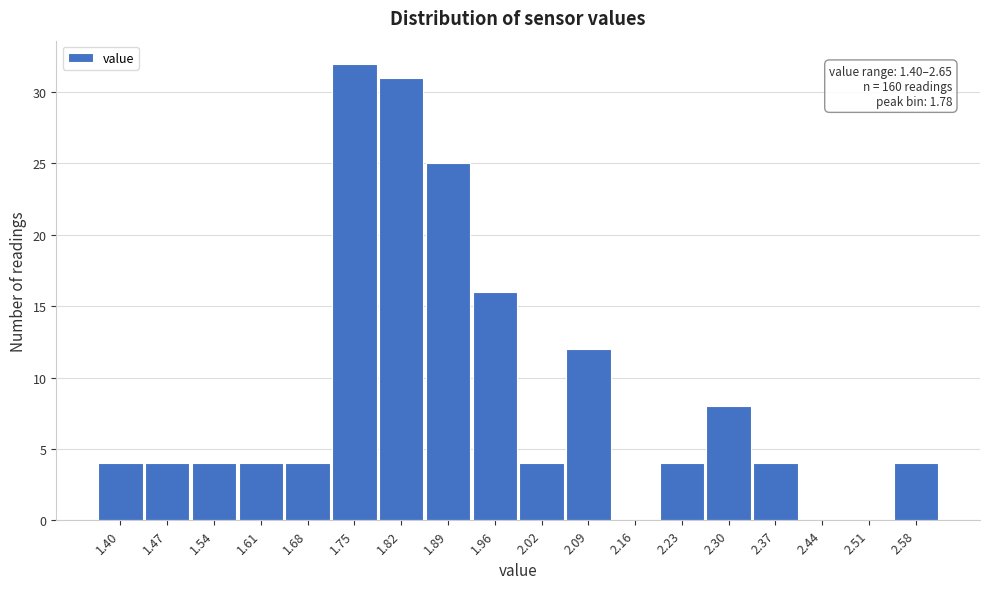

Reading left to right, list all the values displayed in this chart.

1.40=4	1.47=4	1.54=4	1.61=4	1.68=4	1.75=32	1.82=31	1.89=25	1.96=16	2.02=4	2.09=12	2.16=0	2.23=4	2.30=8	2.37=4	2.44=0	2.51=0	2.58=4